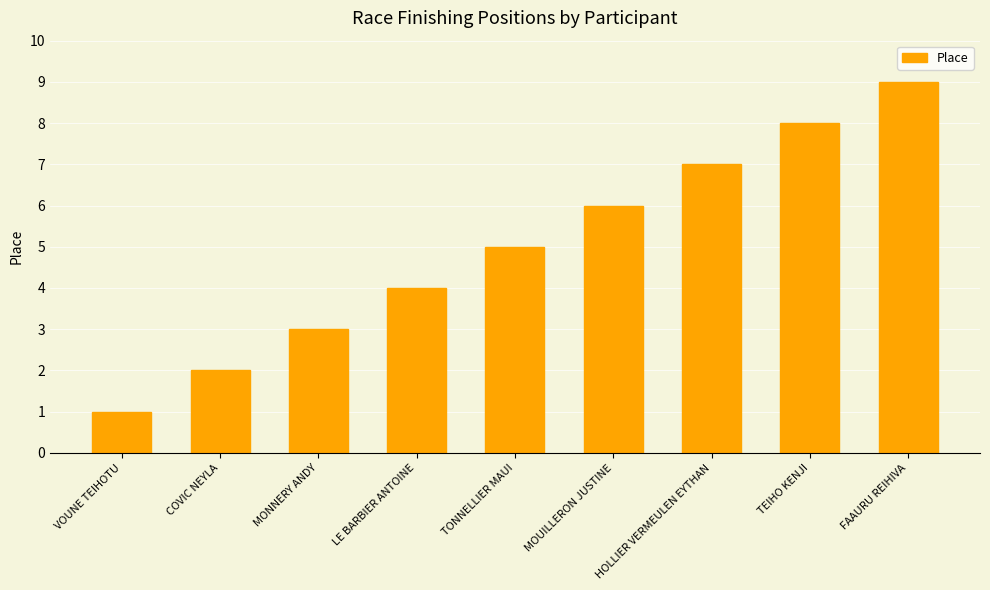

How many values are between 3 and 7?

5